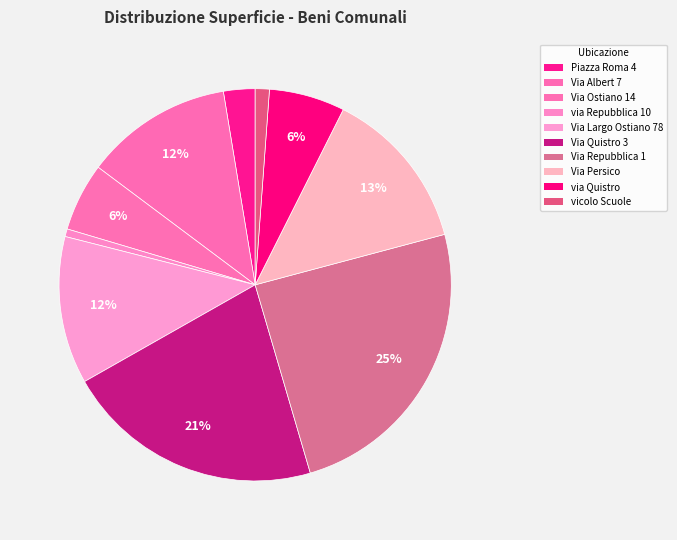

What is the largest slice in the pie chart?

Via Repubblica 1